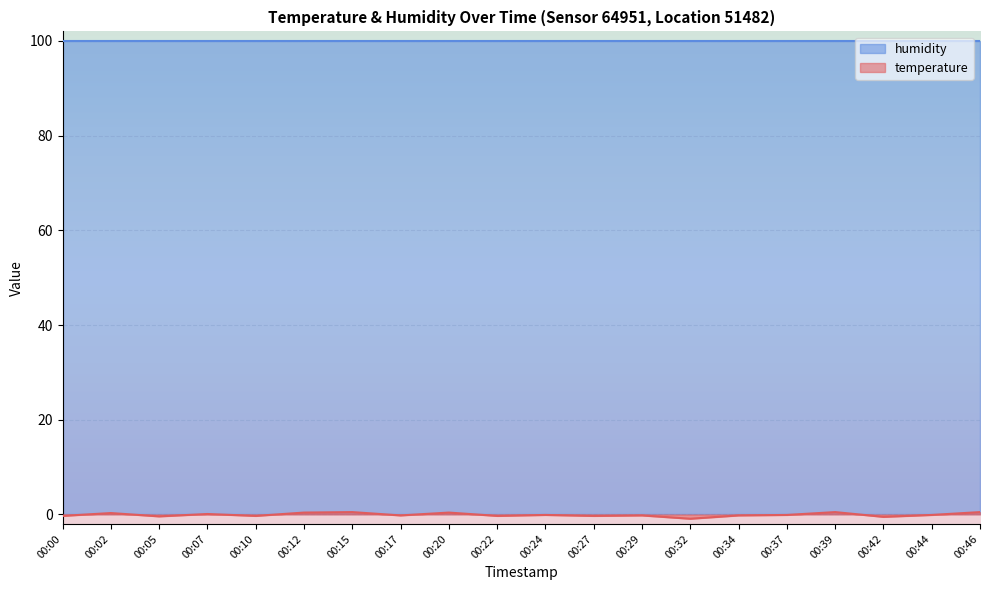

How many points are lower than both their immediate neighbors (excluding endpoints)?

7